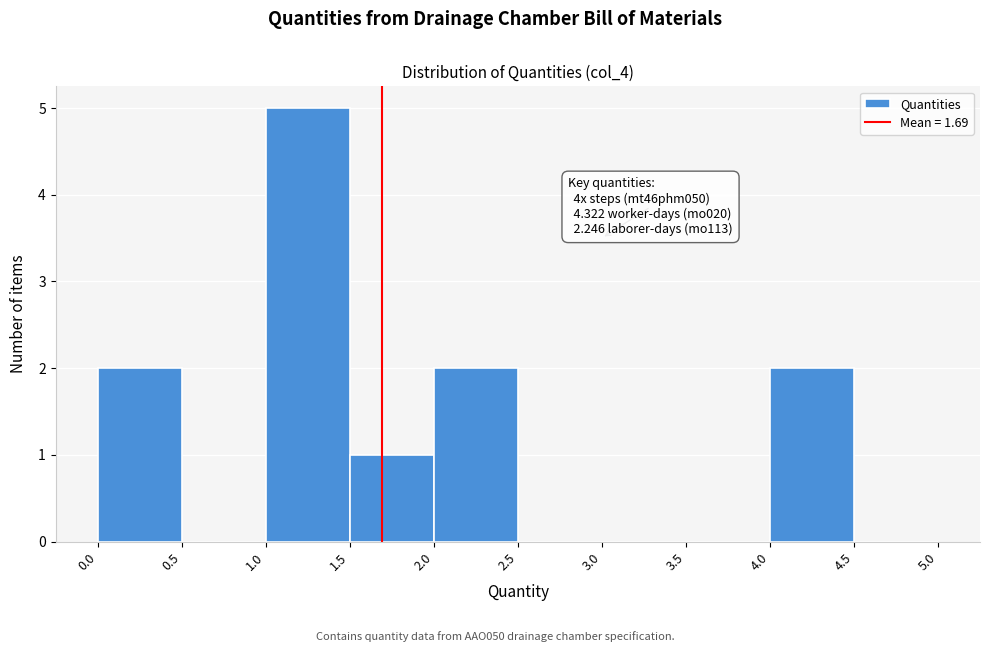

Which range on the x-axis has the tallest bar?

1.0 to 1.5